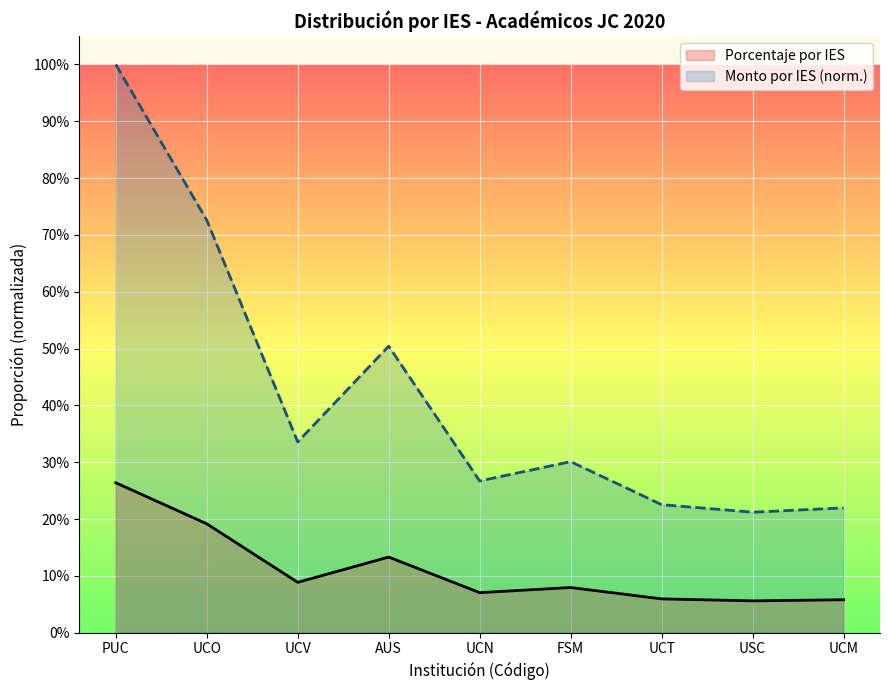

Which category has the lowest value across all series?

USC